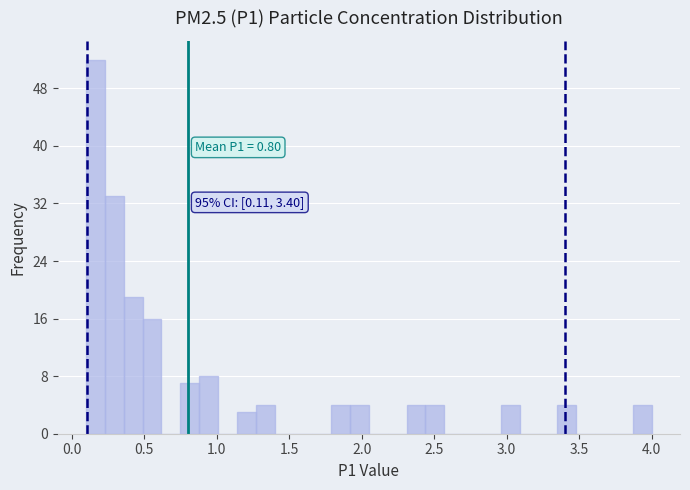

Read against the x-axis, roughly where is the centre of the tallest bar?

0.15